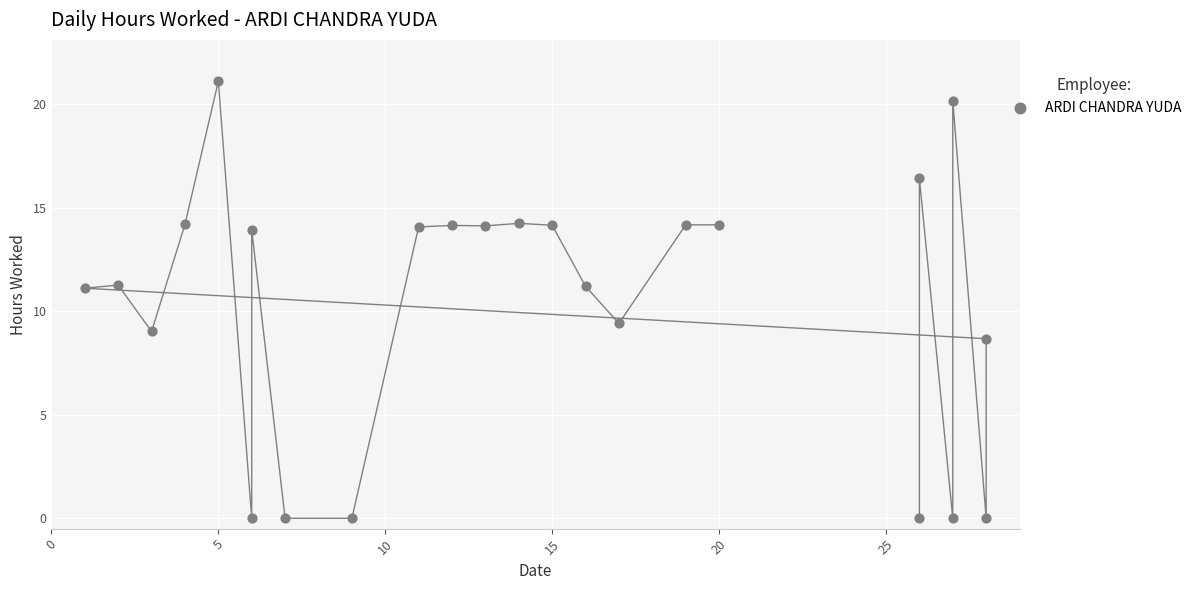

What Y value in the scatter plot is closest to 10?

9.4